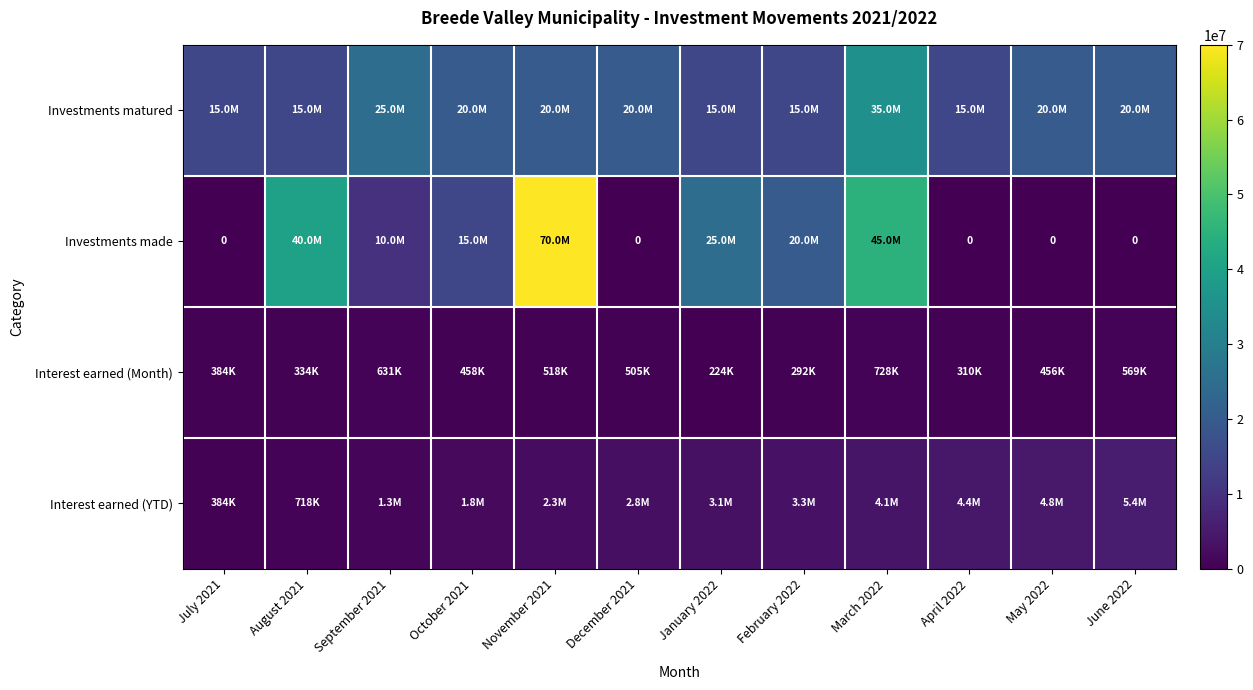

The Interest earned (YTD) series shows 1807466 at October 2021. True or false?

True